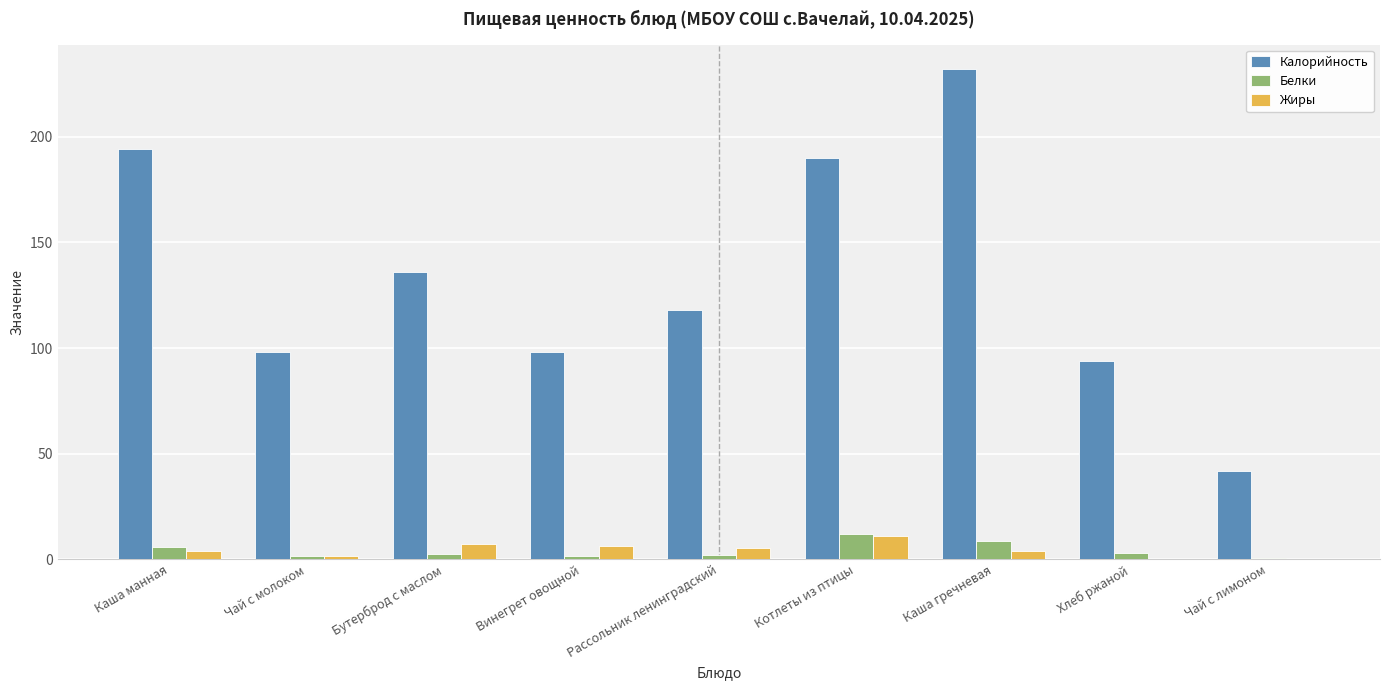

What is the sum of all Жиры values?

39.9